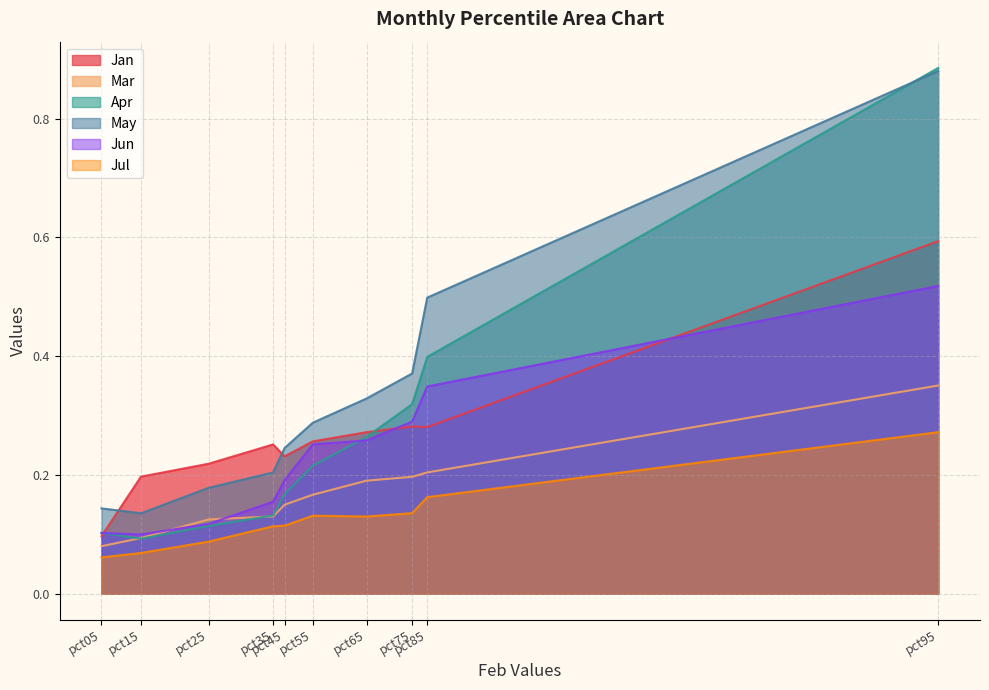

Reading left to right, what are all the values shown in this chart?

Jan: pct05=0.1	pct15=0.2	pct25=0.2	pct35=0.3	pct45=0.2	pct55=0.3	pct65=0.3	pct75=0.3	pct85=0.3	pct95=0.6
Mar: pct05=0.1	pct15=0.1	pct25=0.1	pct35=0.1	pct45=0.1	pct55=0.2	pct65=0.2	pct75=0.2	pct85=0.2	pct95=0.4
Apr: pct05=0.1	pct15=0.1	pct25=0.1	pct35=0.1	pct45=0.2	pct55=0.2	pct65=0.3	pct75=0.3	pct85=0.4	pct95=0.9
May: pct05=0.1	pct15=0.1	pct25=0.2	pct35=0.2	pct45=0.2	pct55=0.3	pct65=0.3	pct75=0.4	pct85=0.5	pct95=0.9
Jun: pct05=0.1	pct15=0.1	pct25=0.1	pct35=0.2	pct45=0.2	pct55=0.3	pct65=0.3	pct75=0.3	pct85=0.3	pct95=0.5
Jul: pct05=0.1	pct15=0.1	pct25=0.1	pct35=0.1	pct45=0.1	pct55=0.1	pct65=0.1	pct75=0.1	pct85=0.2	pct95=0.3